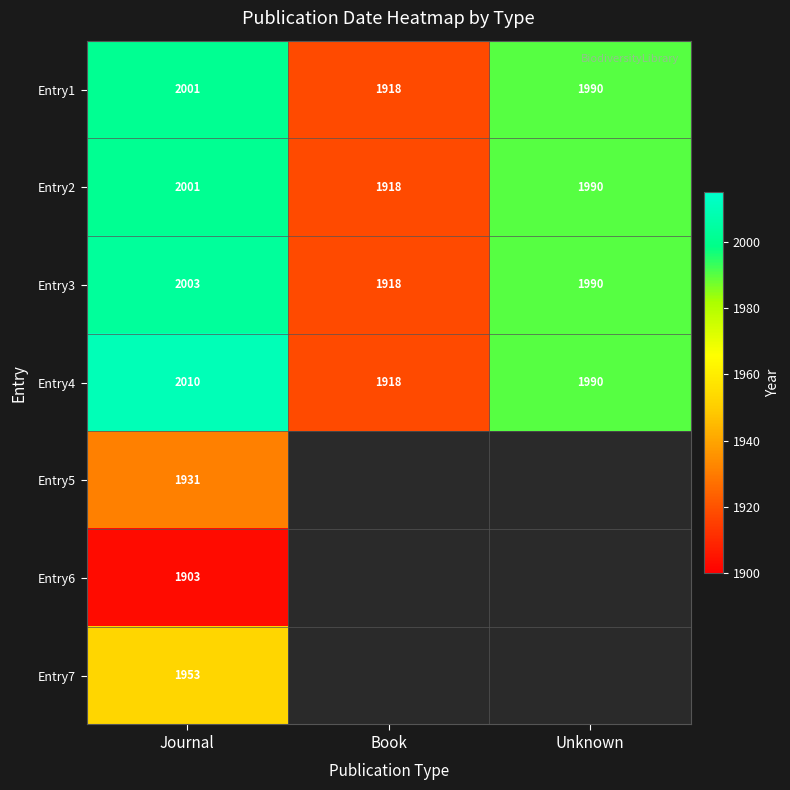

At which category is the sum across all series the highest?

Journal